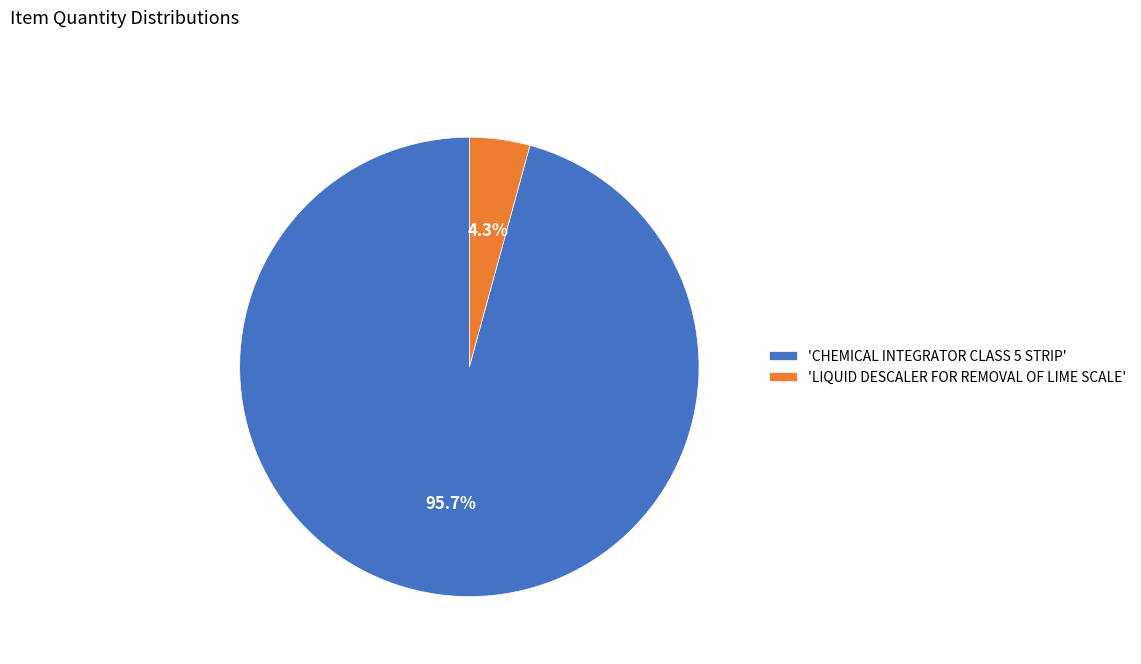

To the nearest percent, what is the average slice percentage?

50%